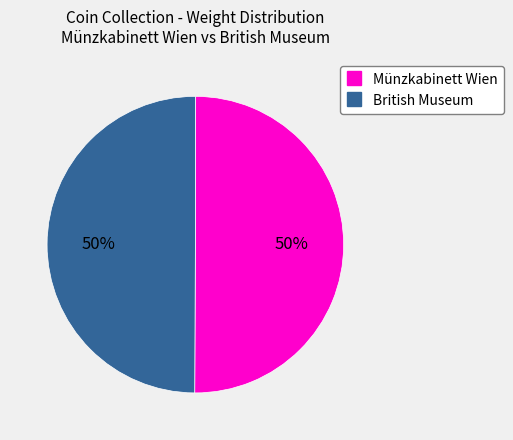

To the nearest percent, what is the average slice percentage?

50%